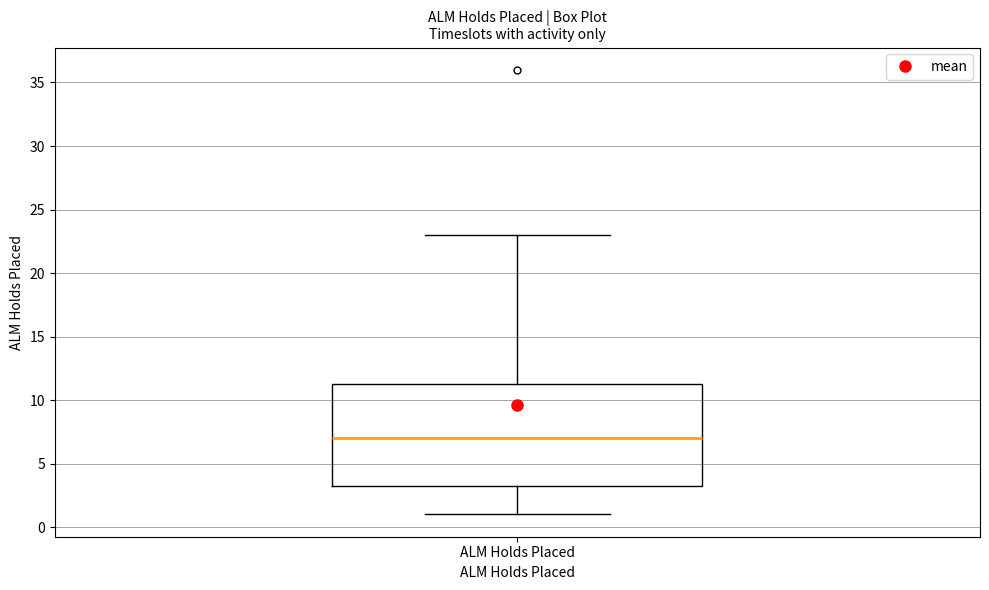

Where does the median line of the box for ALM Holds Placed sit on the y-axis? The values are not printed on the chart, so give them approximately, as read against the axis.

7.0